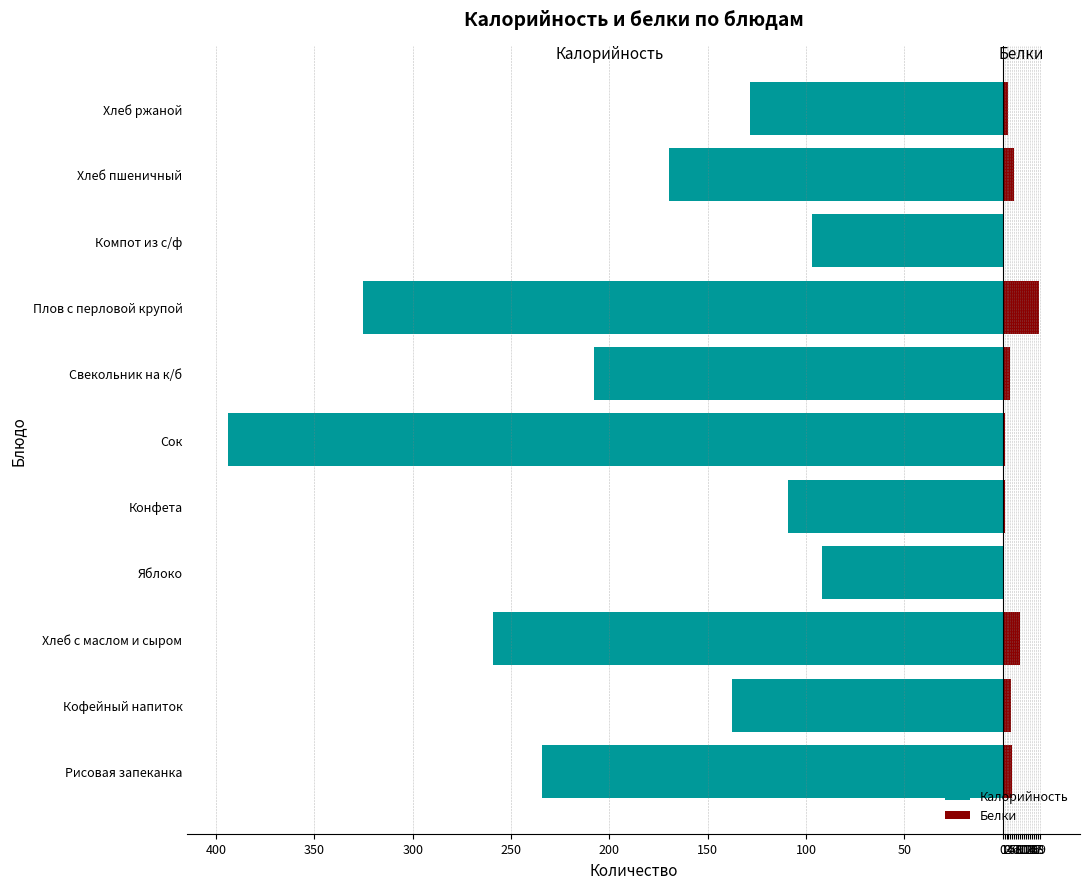

Does the chart contain stacked bars?

No